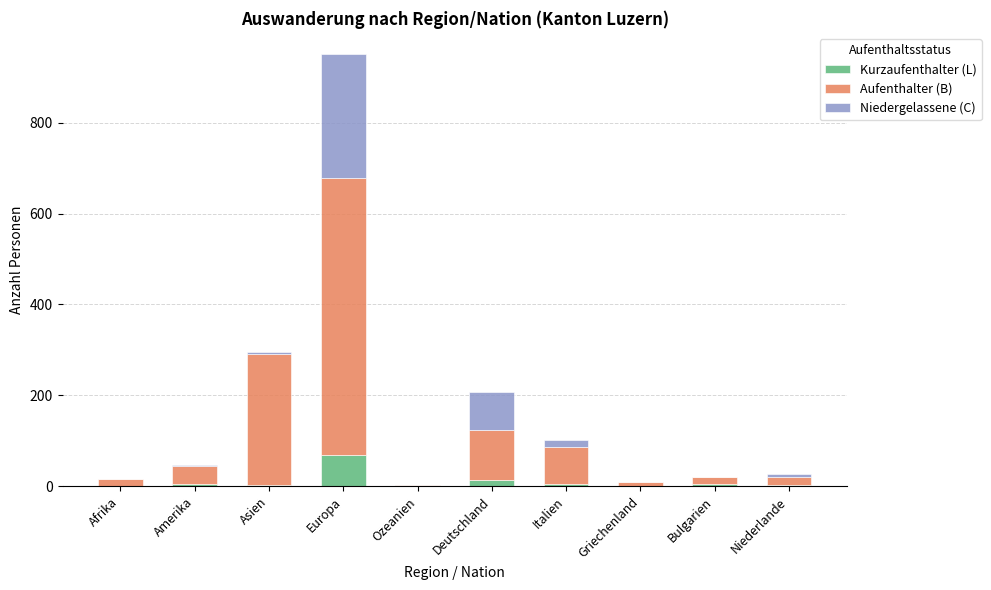

What is the highest value of the Kurzaufenthalter (L) series?

68